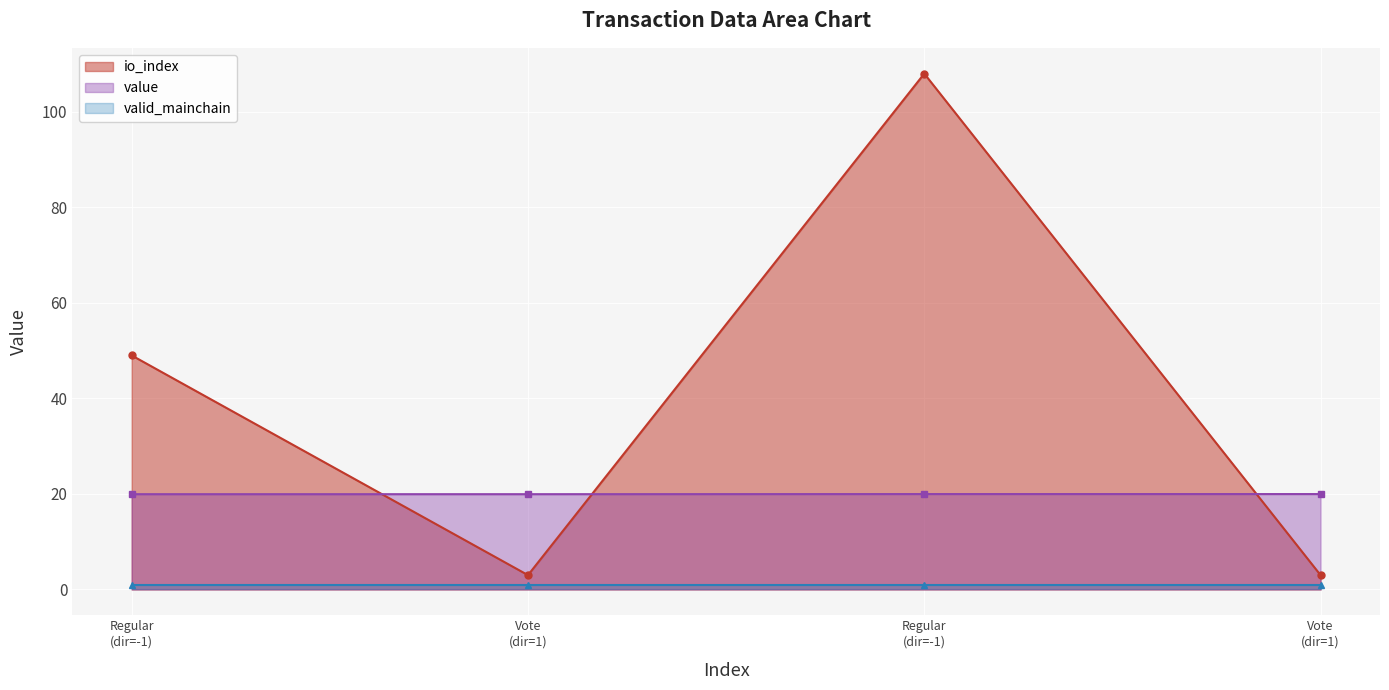

At which label does value reach its peak?

Regular (dir=-1)